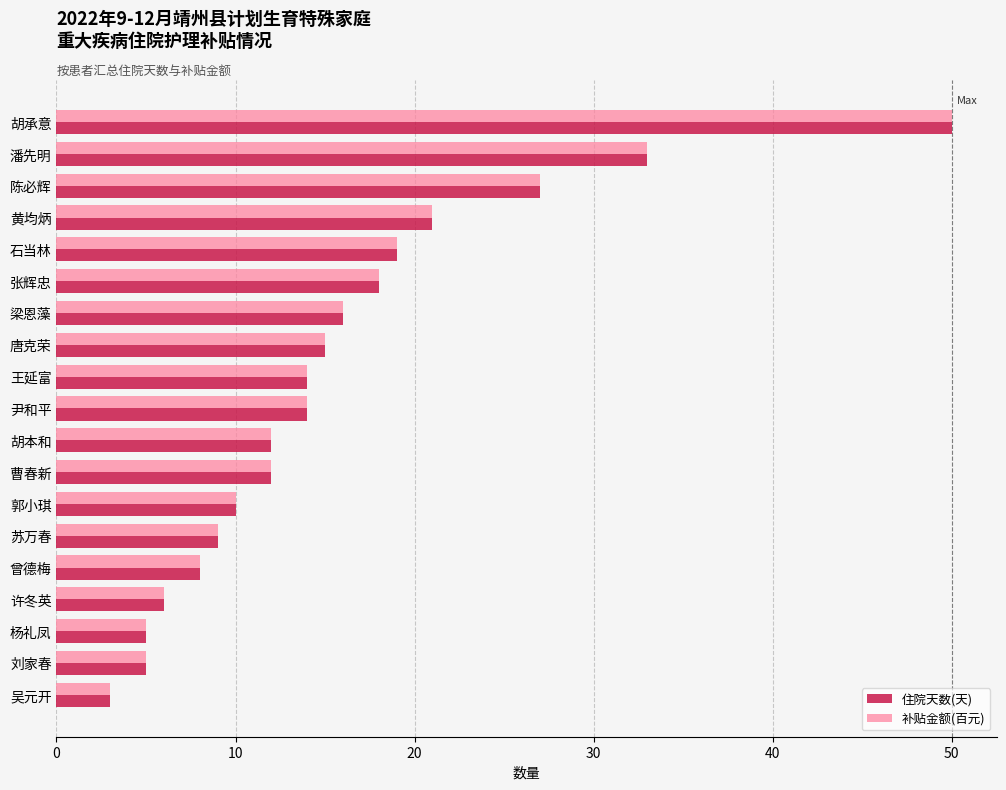

The value of 住院天数(天) at 王延富 is 8. True or false?

False